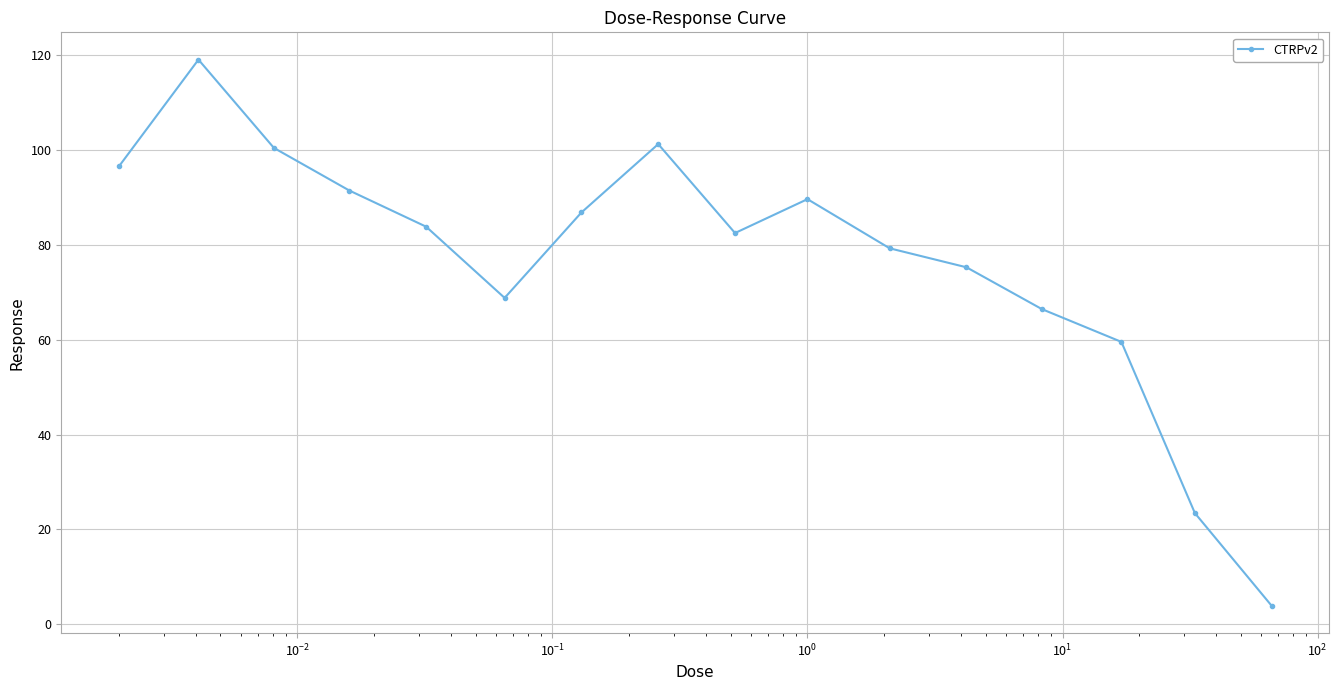

What is the value of the 9th point from the left?

82.5